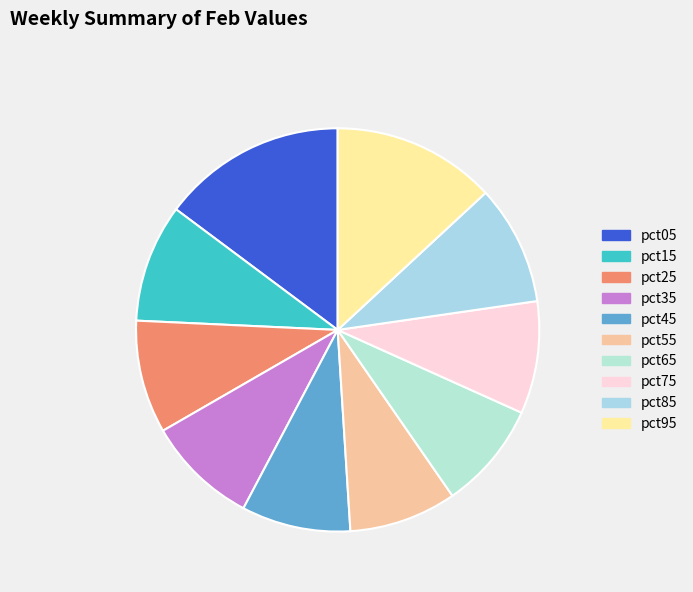

To the nearest percent, what is the difference between the largest and smallest slice percentages?

6%